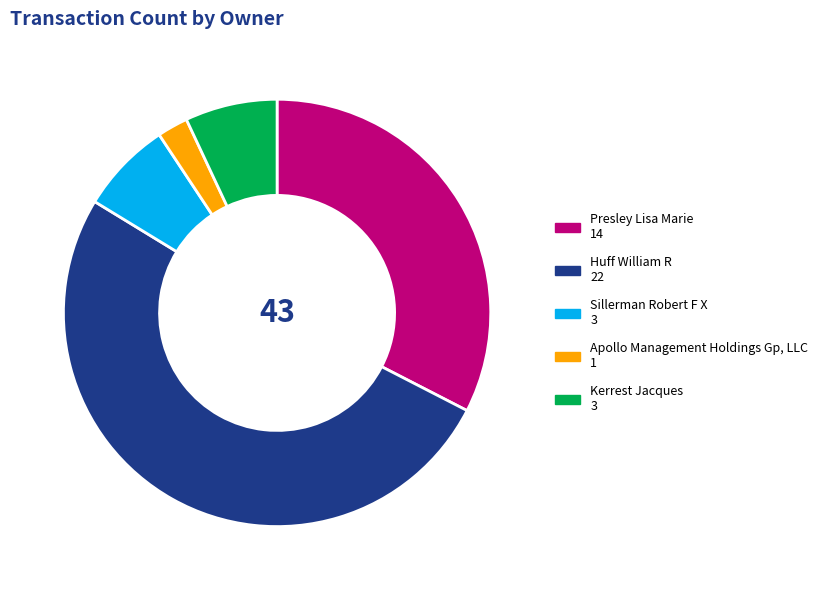

Does Presley Lisa Marie represent more than half of the total?

No